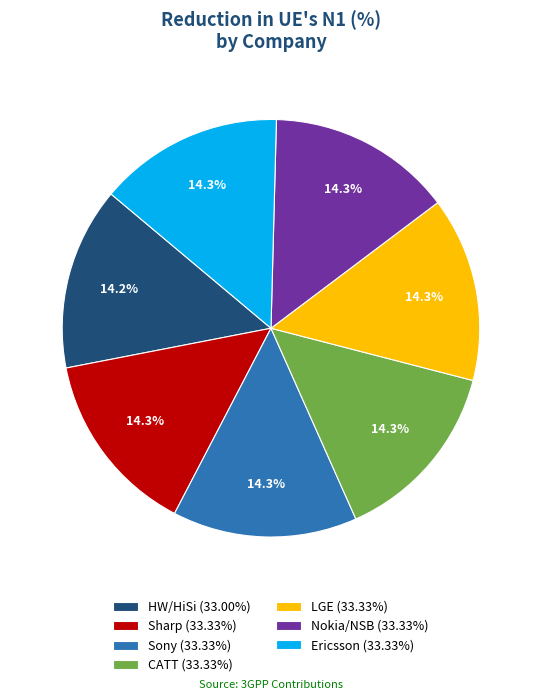

Does CATT account for over 50% of the chart?

No